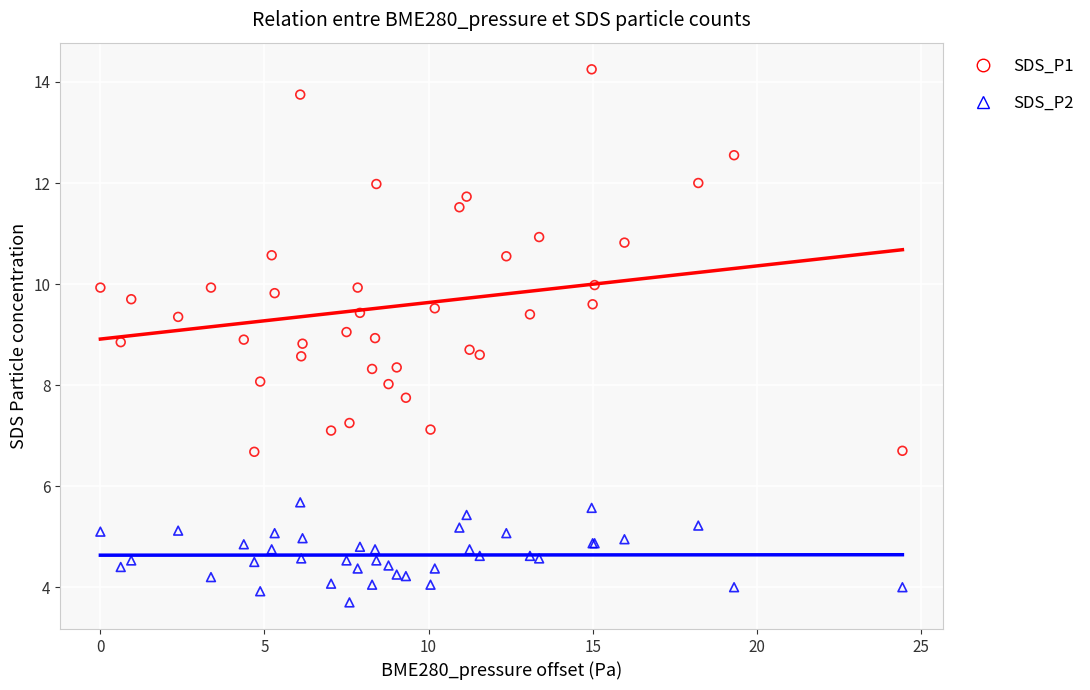

What is the X range (max minus min) for the scatter plot?

24.4